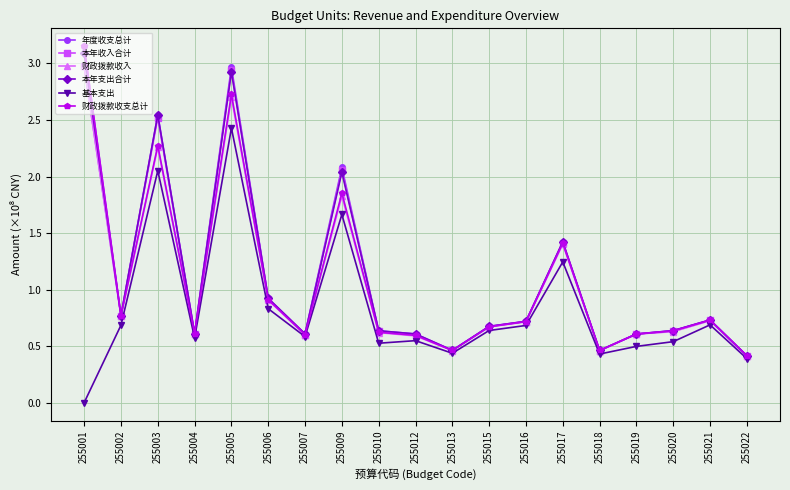

Where is the first local minimum for 基本支出?

255004